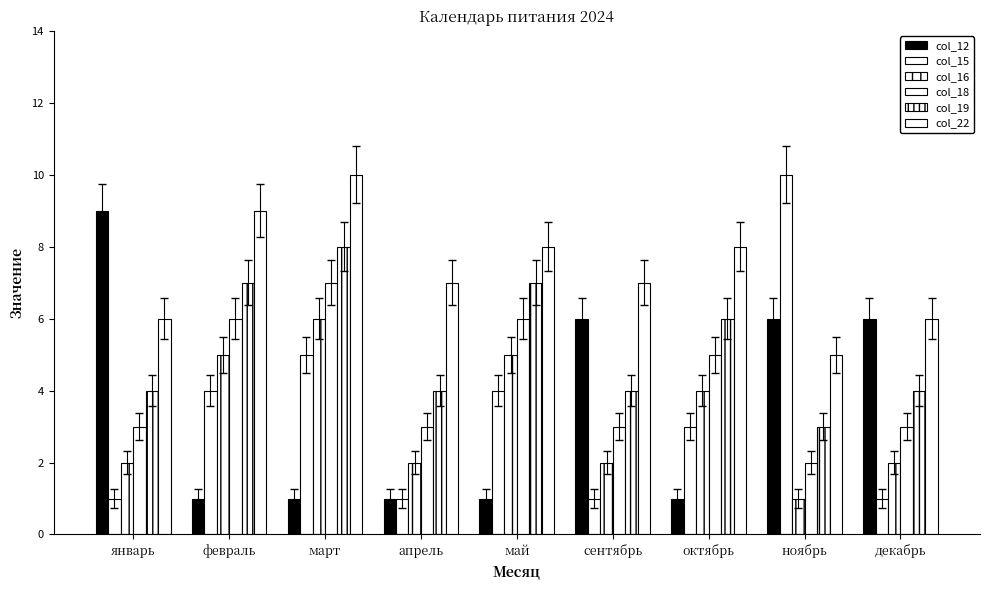

Reading right to left, list all the values displayed in this chart.

col_12: декабрь=6	ноябрь=6	октябрь=1	сентябрь=6	май=1	апрель=1	март=1	февраль=1	январь=9
col_15: декабрь=1	ноябрь=10	октябрь=3	сентябрь=1	май=4	апрель=1	март=5	февраль=4	январь=1
col_16: декабрь=2	ноябрь=1	октябрь=4	сентябрь=2	май=5	апрель=2	март=6	февраль=5	январь=2
col_18: декабрь=3	ноябрь=2	октябрь=5	сентябрь=3	май=6	апрель=3	март=7	февраль=6	январь=3
col_19: декабрь=4	ноябрь=3	октябрь=6	сентябрь=4	май=7	апрель=4	март=8	февраль=7	январь=4
col_22: декабрь=6	ноябрь=5	октябрь=8	сентябрь=7	май=8	апрель=7	март=10	февраль=9	январь=6